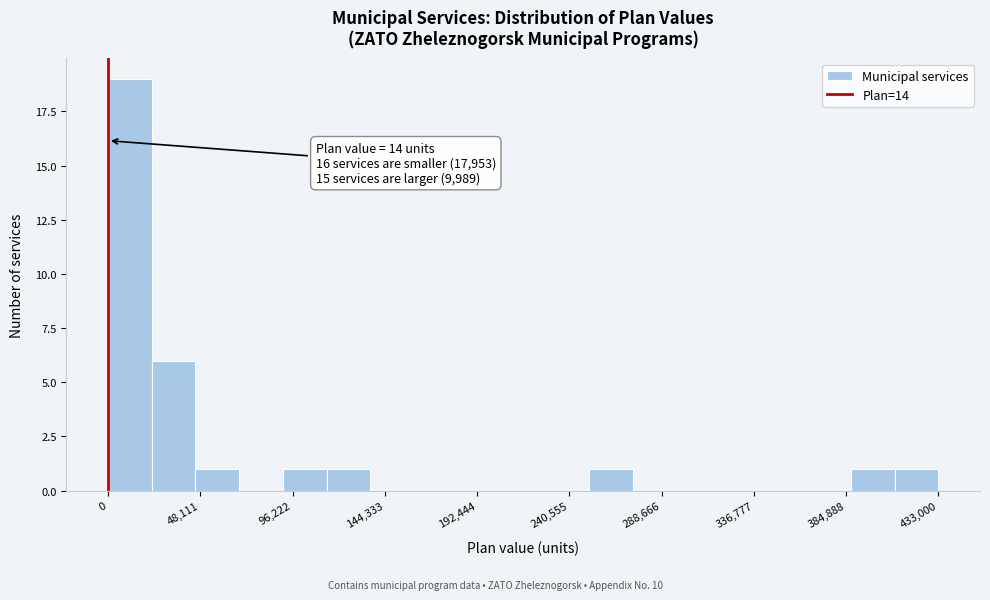

Which range on the x-axis has the tallest bar?

0 to 25000